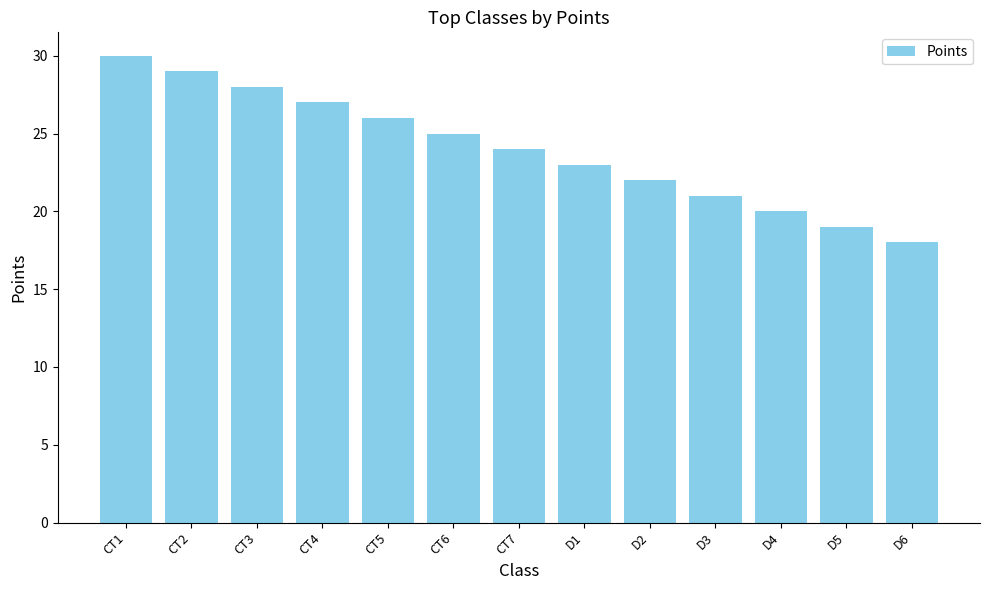

What is the change in value from D2 to D4?

-2